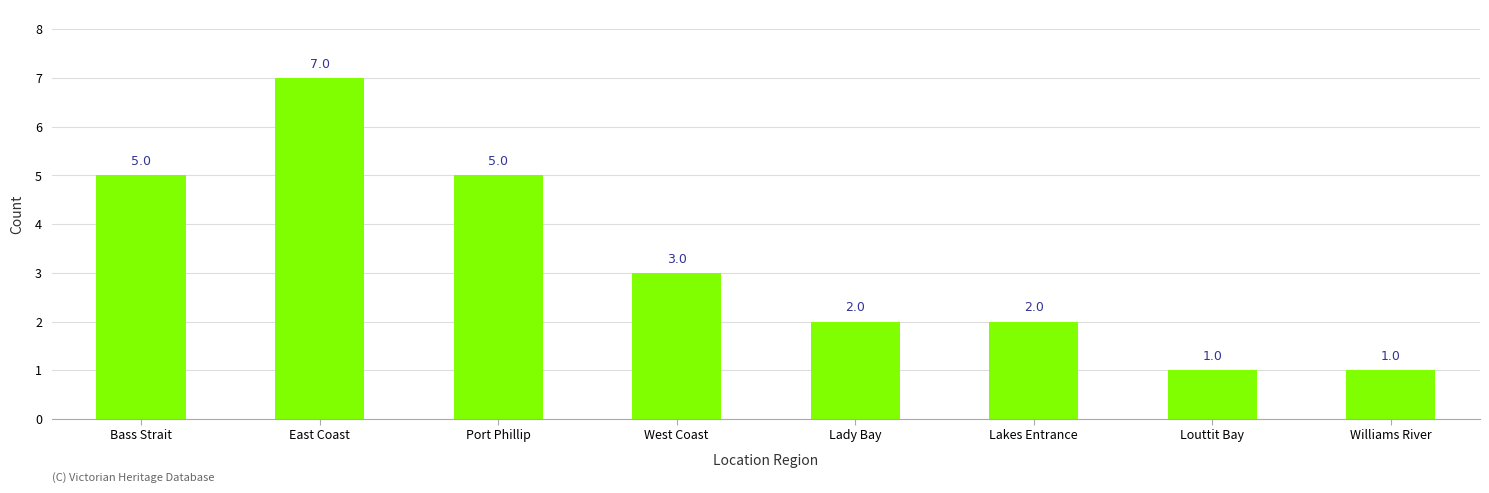

Reading left to right, what are all the values shown in this chart?

5	7	5	3	2	2	1	1